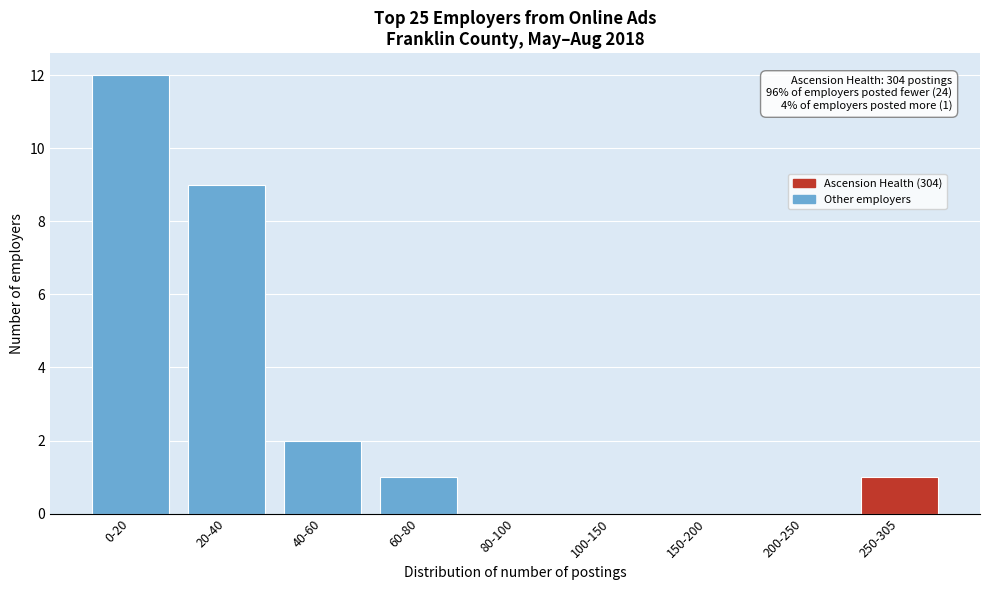

Reading left to right, extract all data points from this chart.

0-20=12	20-40=9	40-60=2	60-80=1	80-100=0	100-150=0	150-200=0	200-250=0	250-305=1